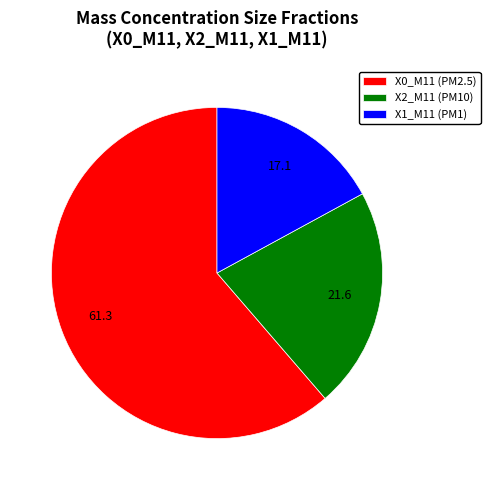

Is it true that X0_M11 (PM2.5) is 70% of the pie?

False